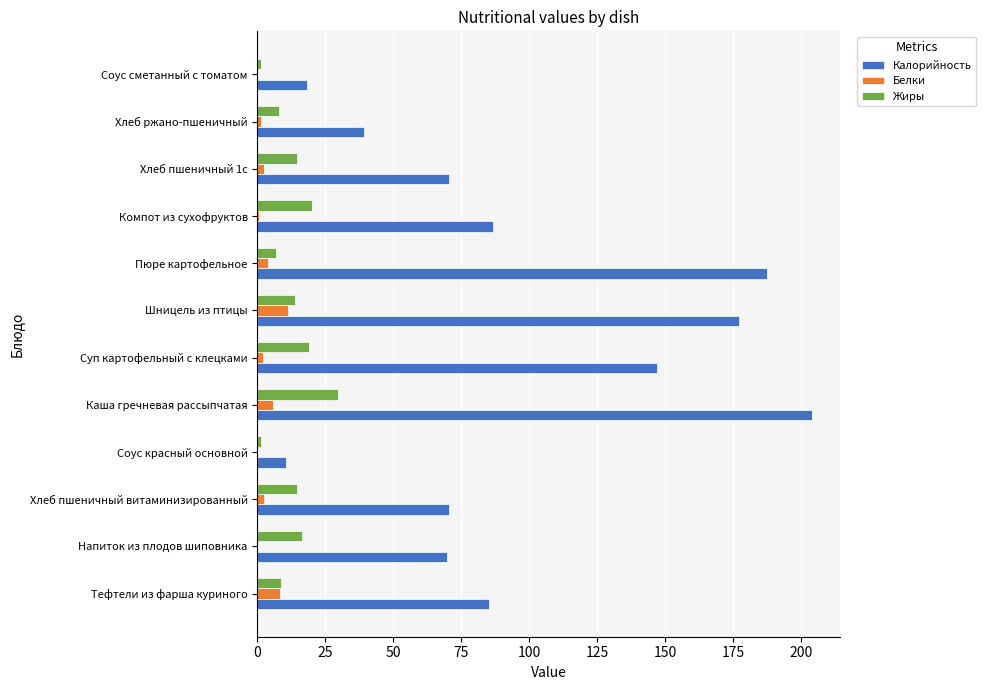

What is the highest value of the Калорийность series?

204.2